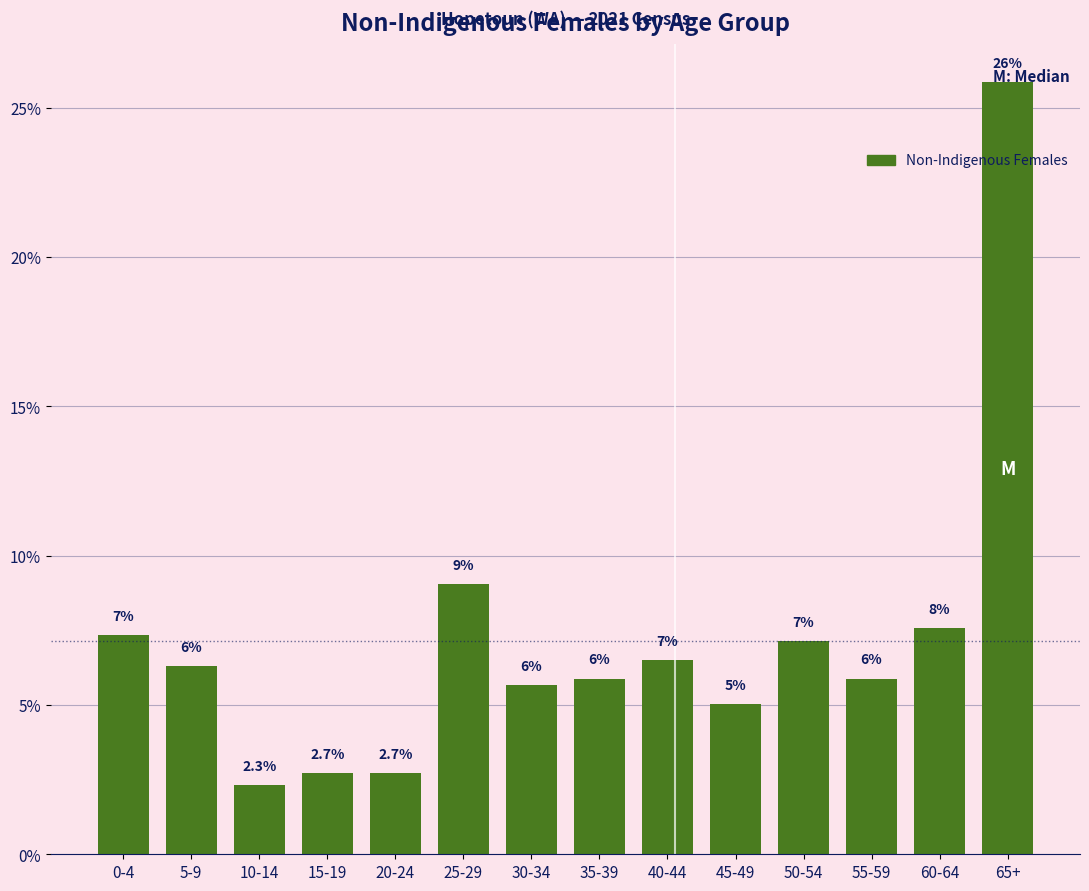

How many bars are there in total?

14